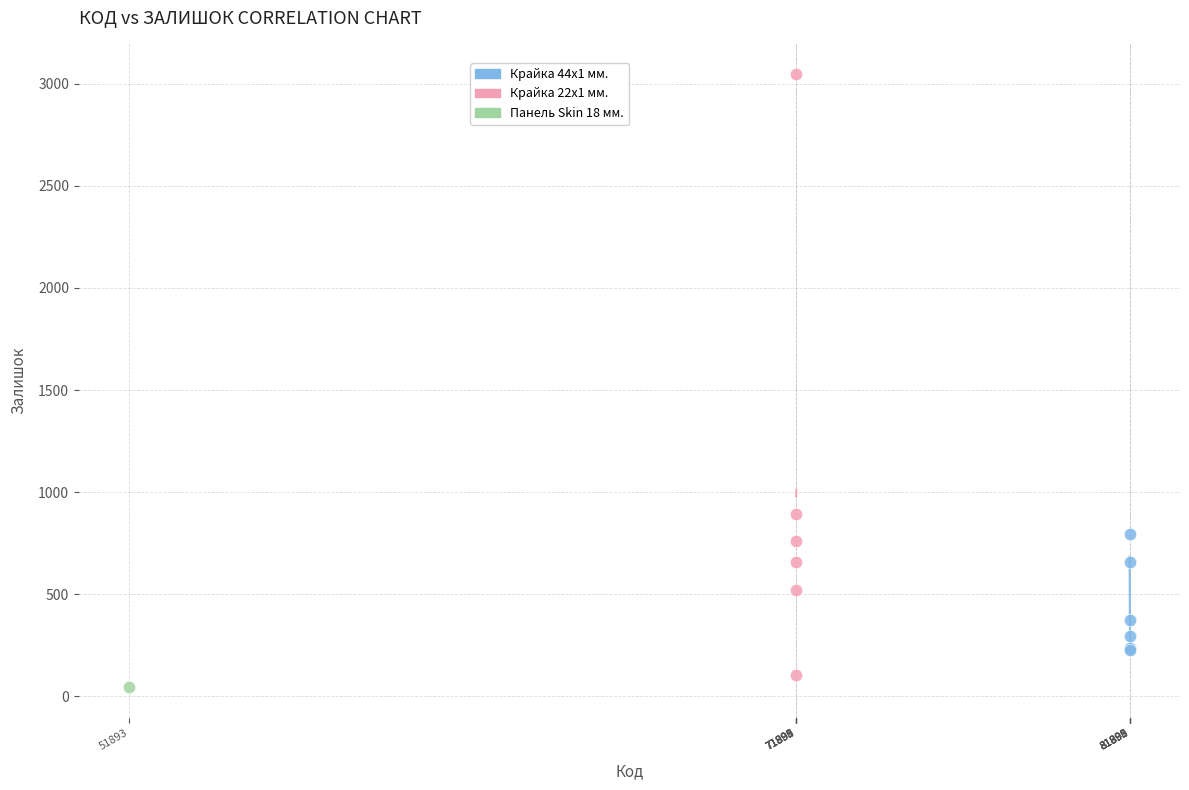

What are all the series names shown in the legend?

Крайка 44x1 мм., Крайка 22x1 мм., Панель Skin 18 мм.